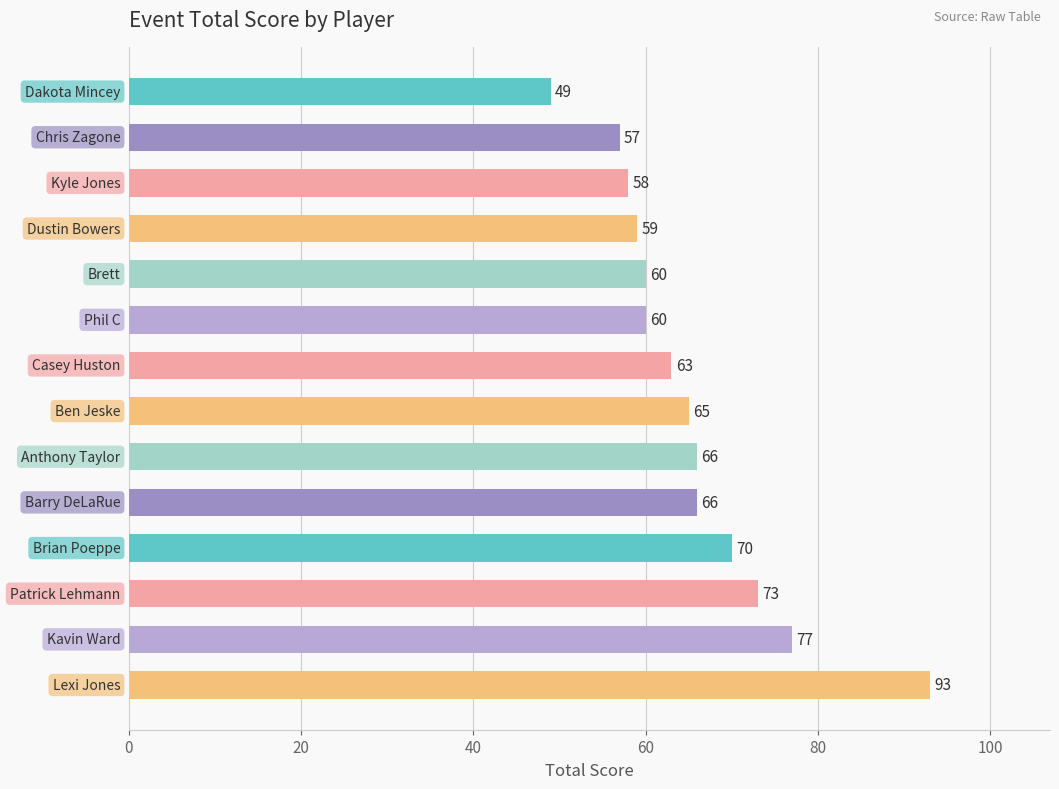

What is the maximum value shown in the chart?

93